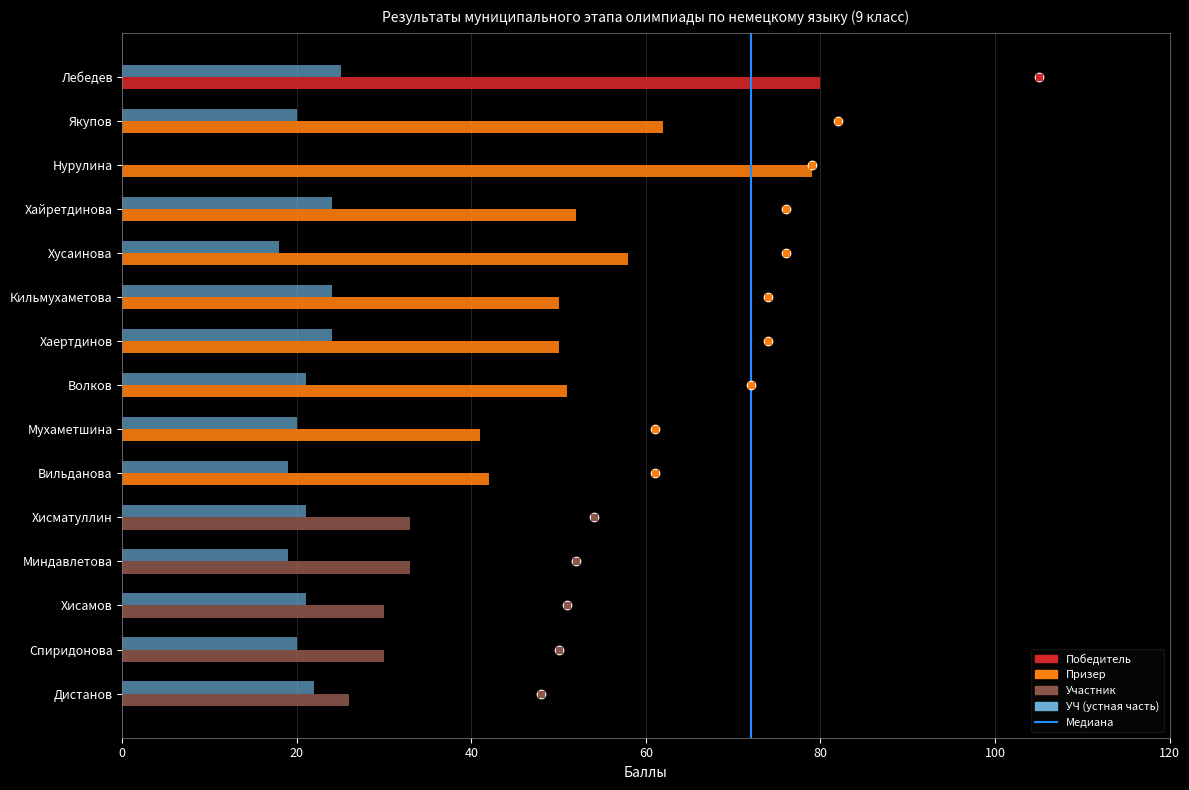

What is the total value across all series at Спиридонова?

50